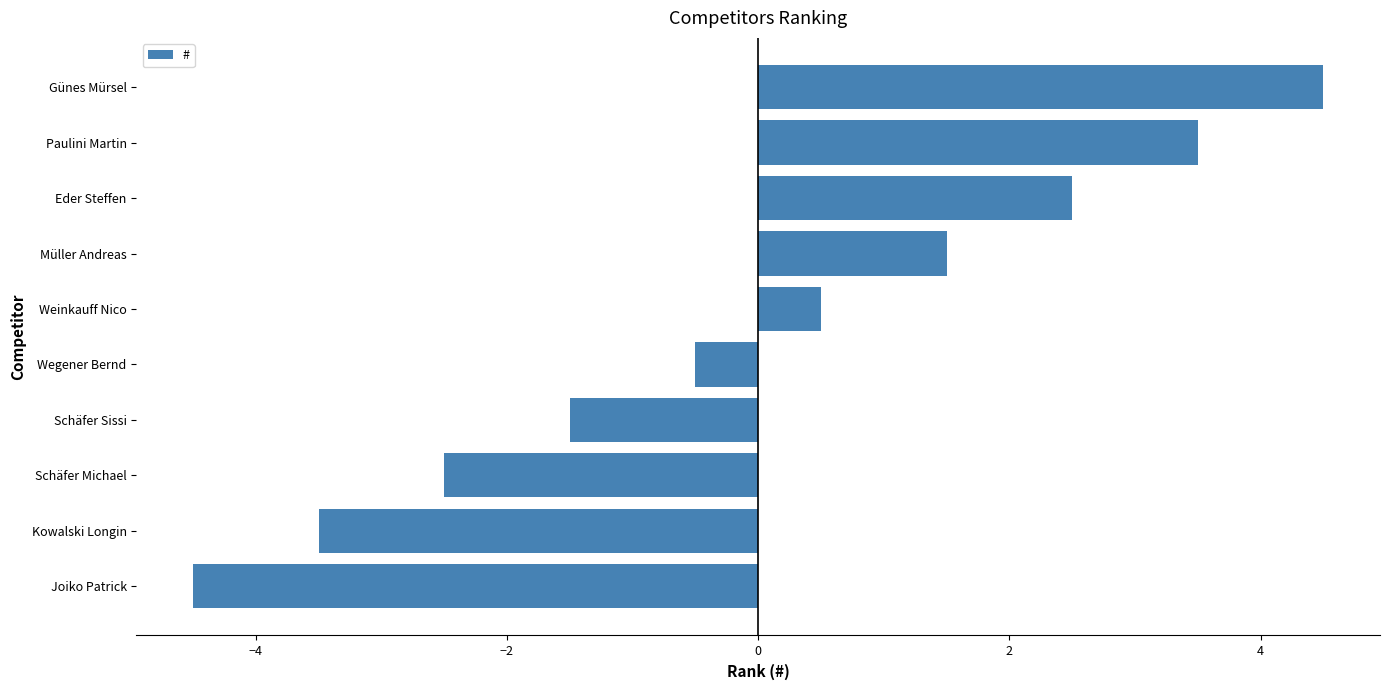

What value does the data have at Wegener Bernd?

-0.5